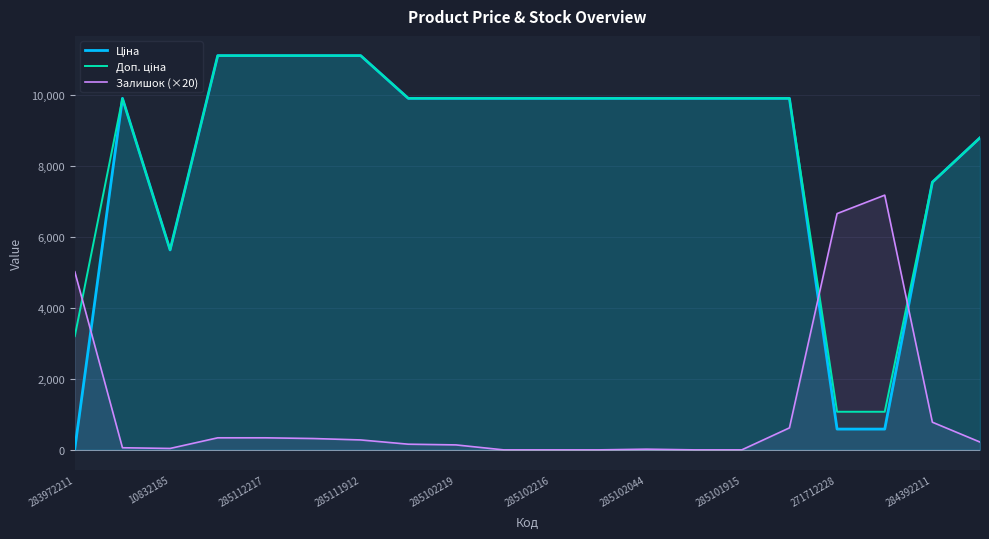

The Залишок (×20) series shows 0.0 at 285101915. True or false?

True